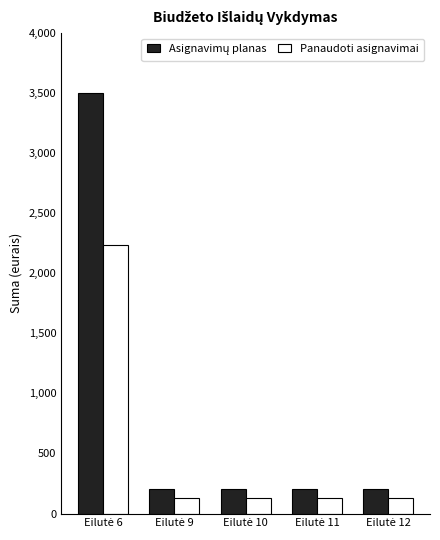

What is the sum of all Panaudoti asignavimai values?

2746.5